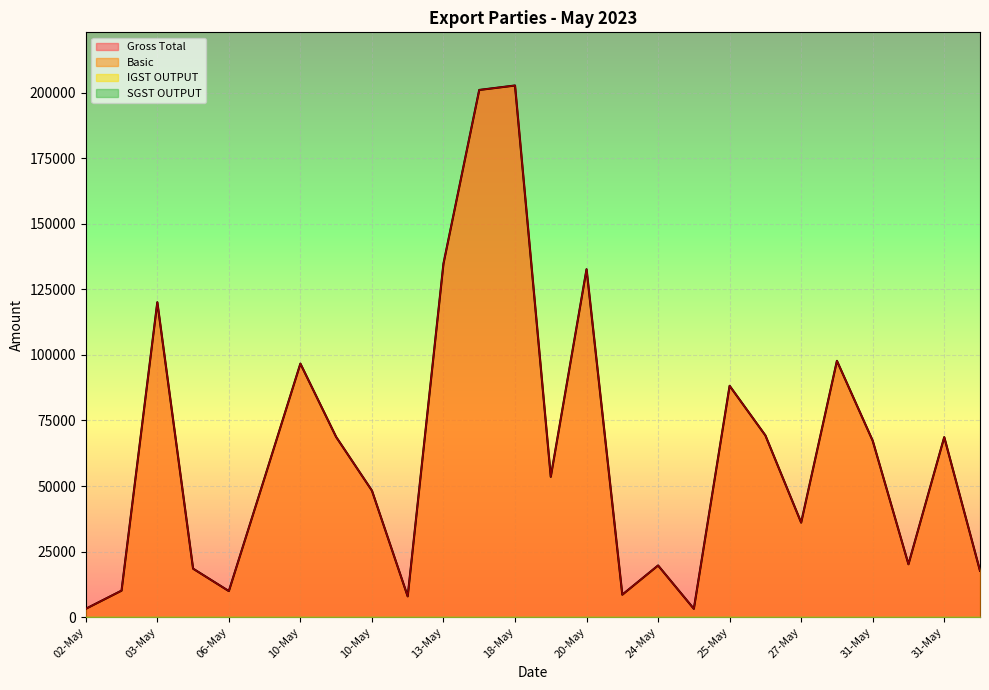

Which label corresponds to the largest value in the chart?

18-May